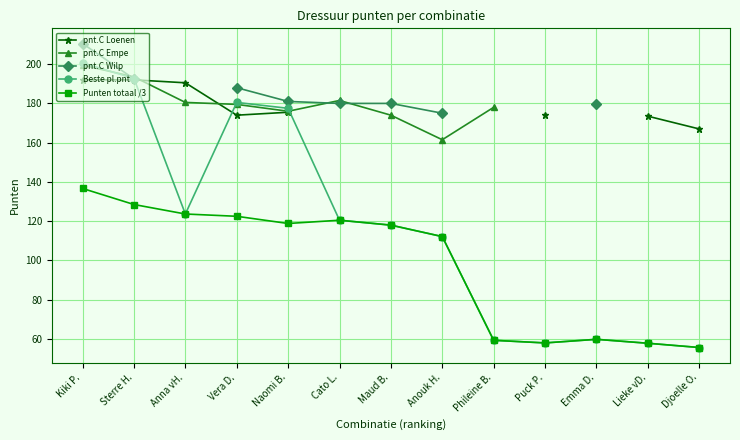

What position from the right is Lieke vD.?

2